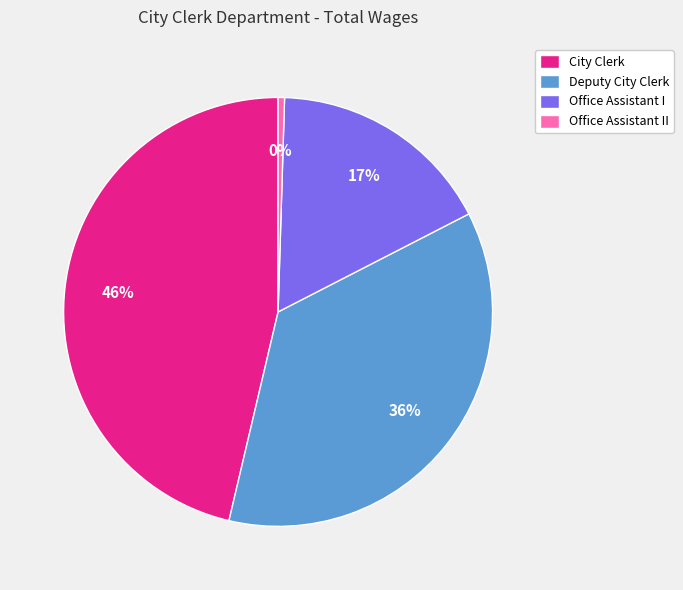

How many segments does this pie chart have?

4